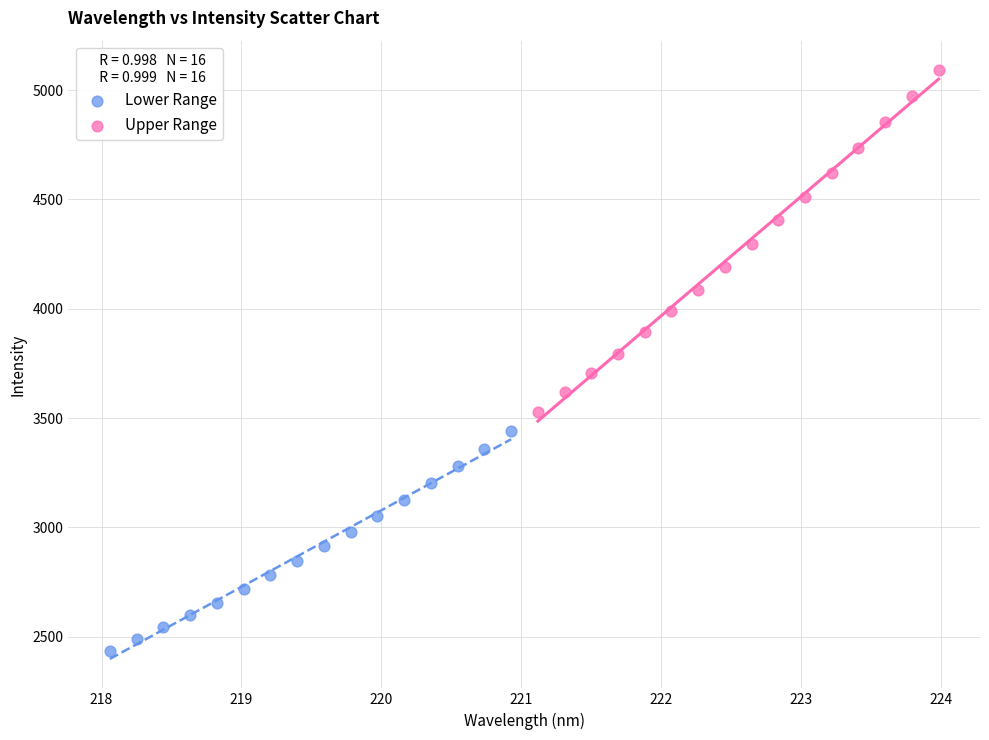

Which series contains the highest Y value?

Upper Range